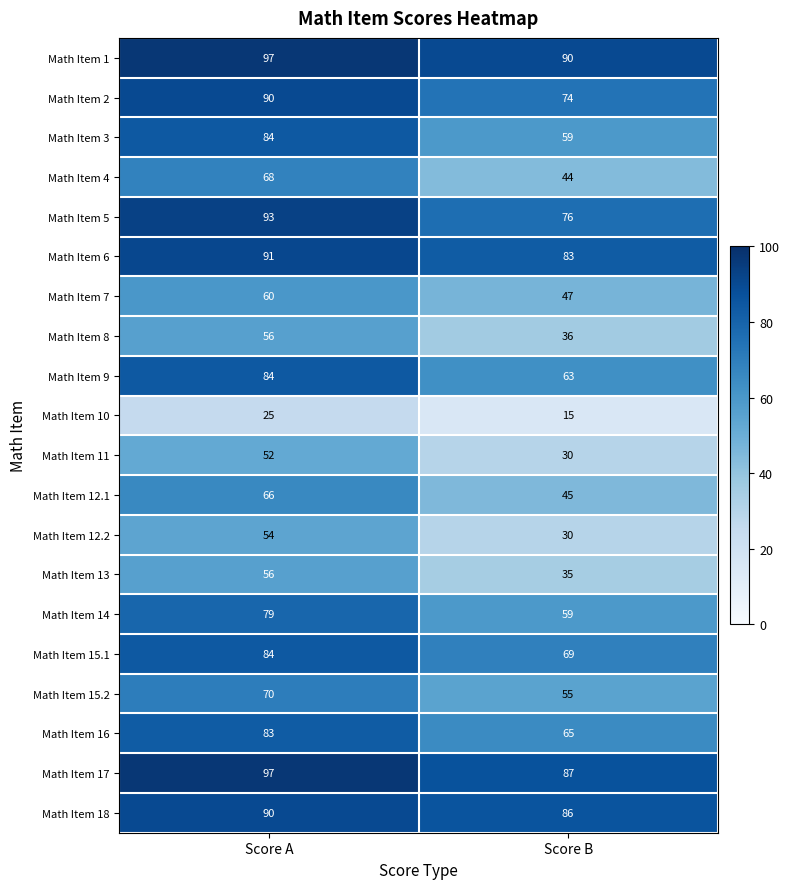

What is the sum of the Math Item 5 values at Score A and Score B?

169